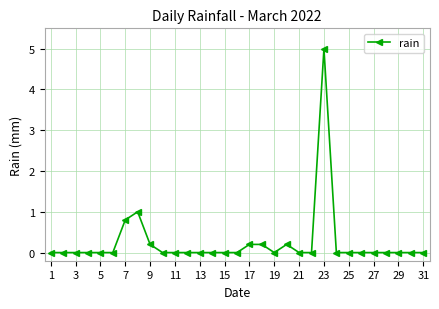

What is the difference between the maximum and minimum values?

5.0